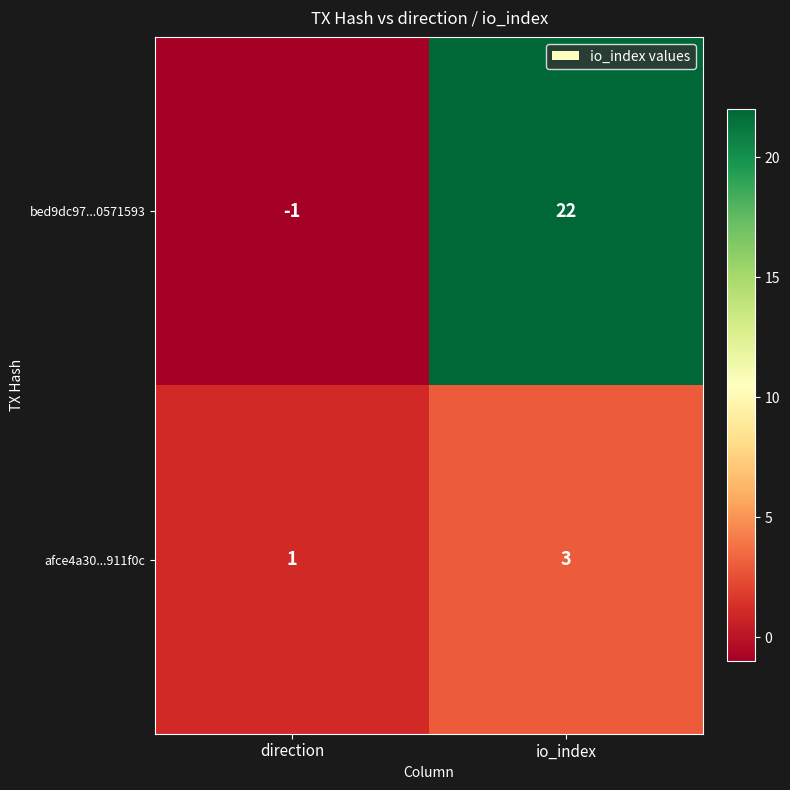

Rank the series by their maximum value, from highest to lowest.

bed9dc97...0571593, afce4a30...911f0c